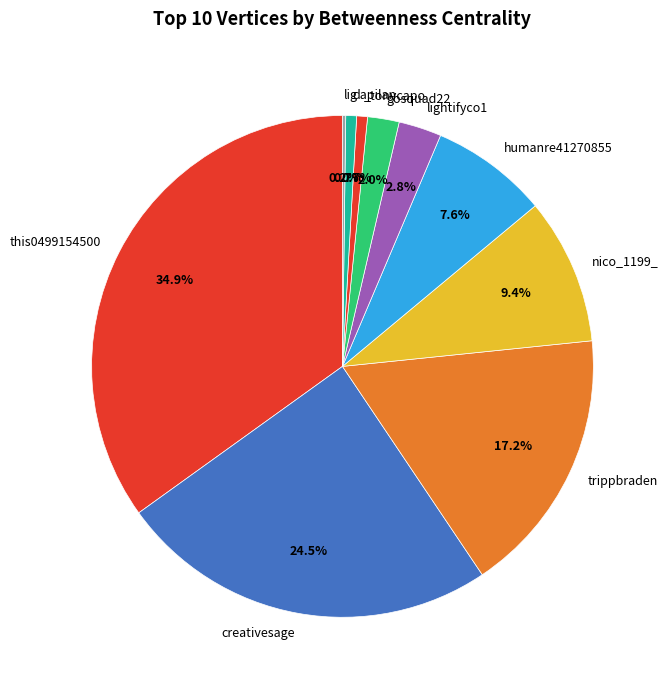

Which slice is the largest?

this0499154500